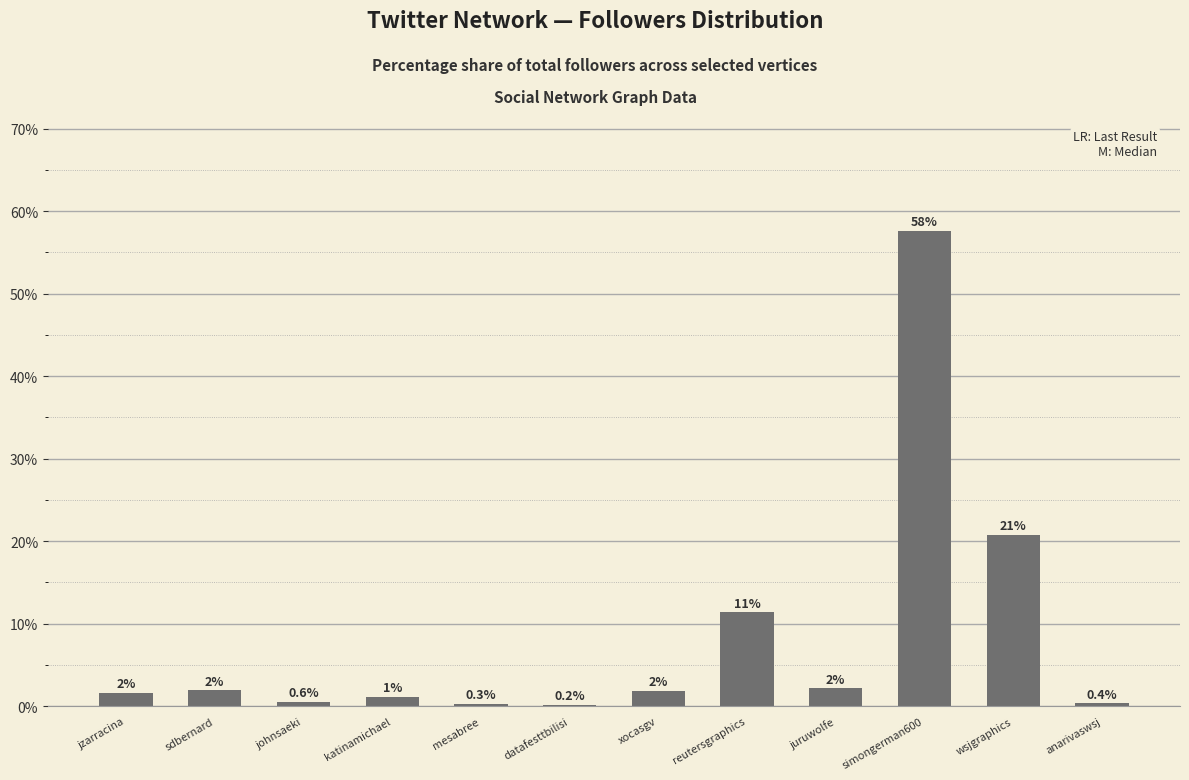

What is the difference between the values at wsjgraphics and johnsaeki?

20.2